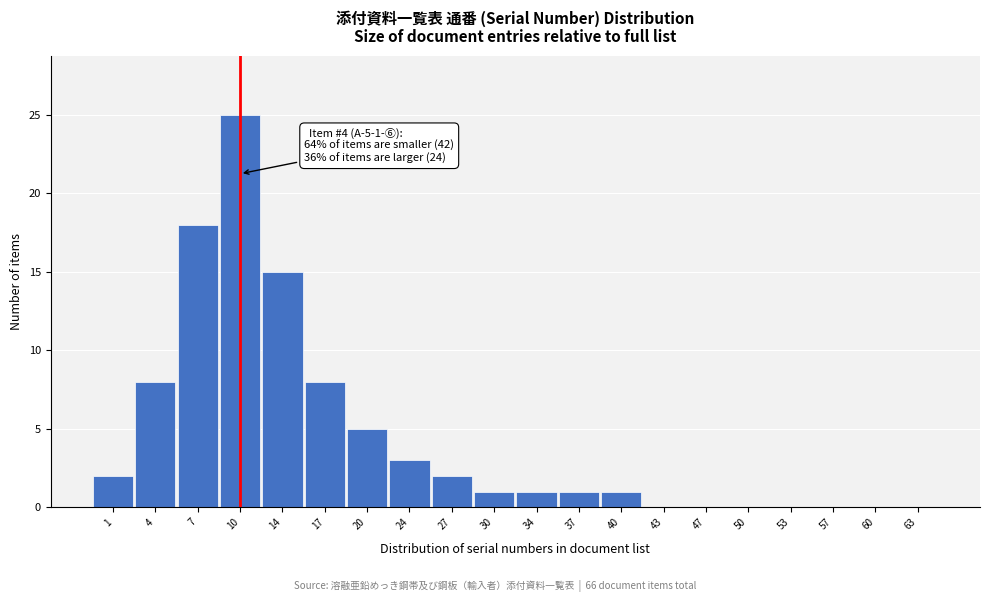

Reading left to right, transcribe all the data shown in this chart.

1=2	4=8	7=18	10=25	14=15	17=8	20=5	24=3	27=2	30=1	34=1	37=1	40=1	43=0	47=0	50=0	53=0	57=0	60=0	63=0